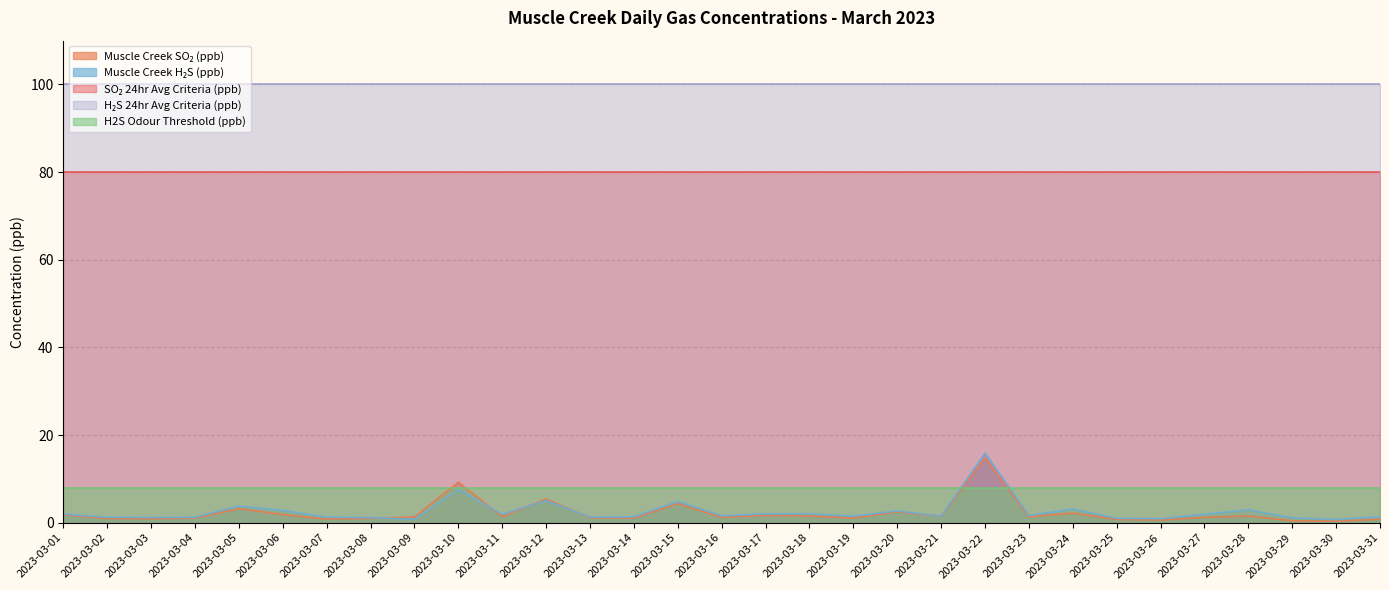

True or false: H₂S 24hr Avg Criteria (ppb) and SO₂ 24hr Avg Criteria (ppb) intersect in this chart.

False